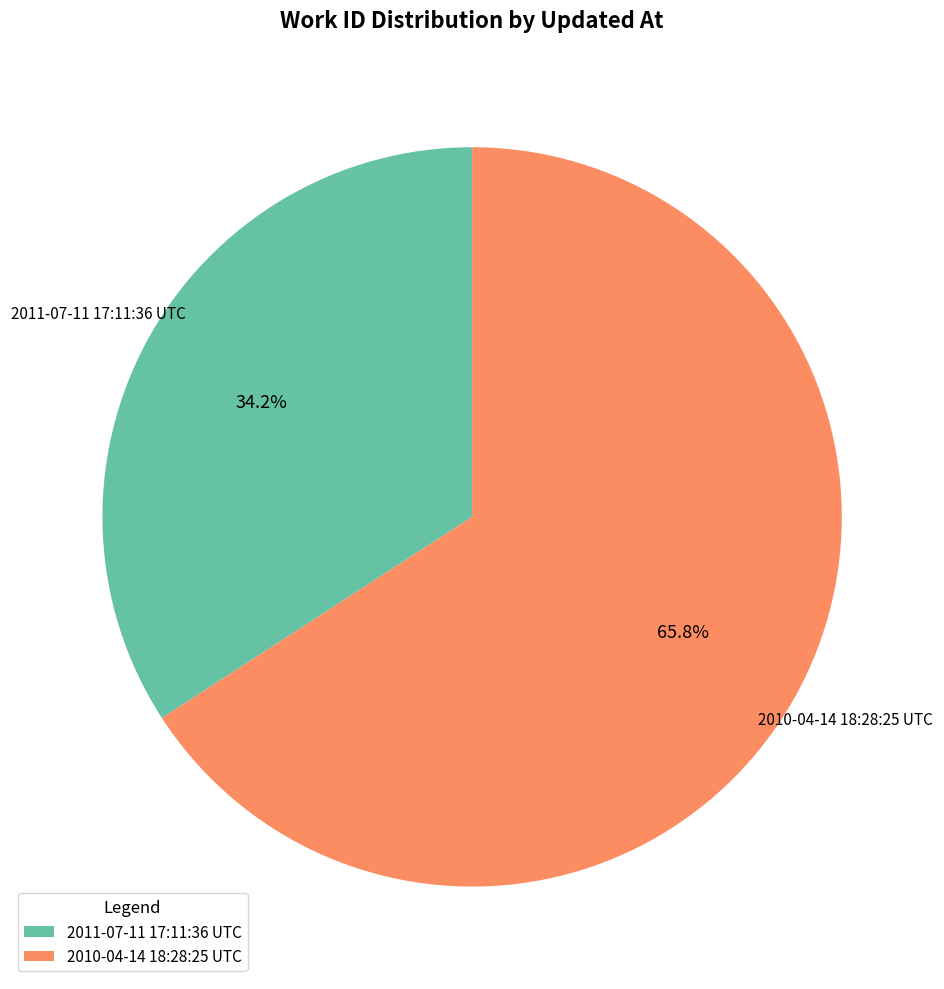

Is the sum of 2011-07-11 17:11:36 UTC and 2010-04-14 18:28:25 UTC greater than half?

Yes